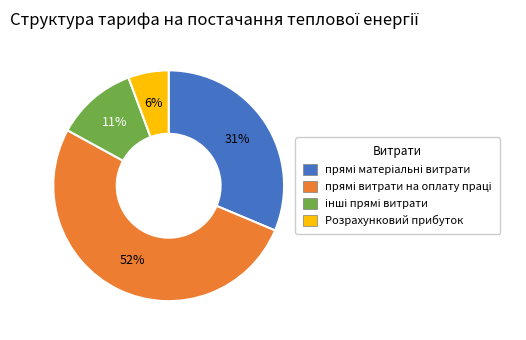

To the nearest percent, what is the average slice percentage?

25%